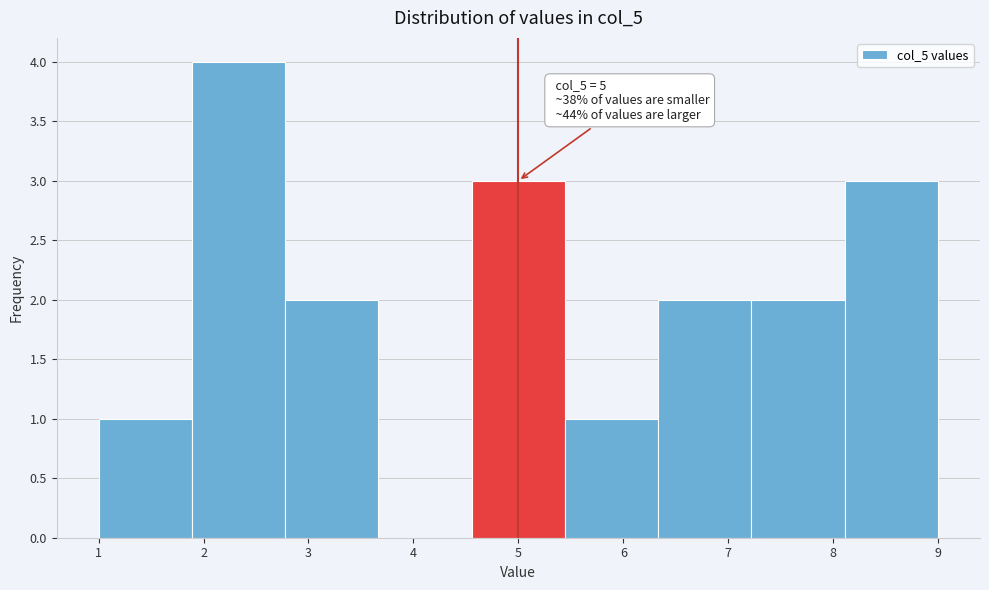

Which range on the x-axis has the tallest bar?

1.9 to 2.8